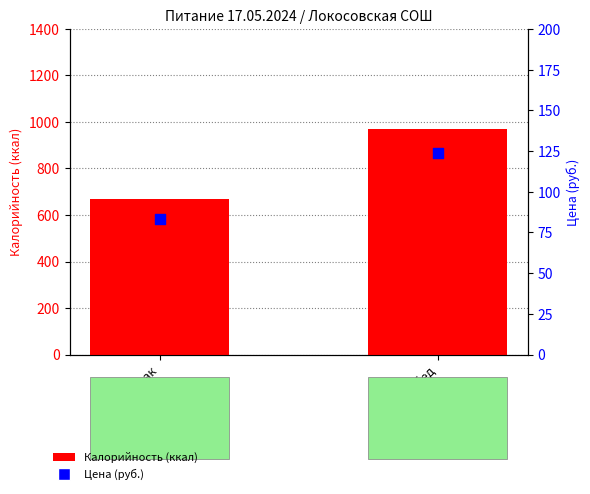

At which category is the sum across all series the highest?

Обед